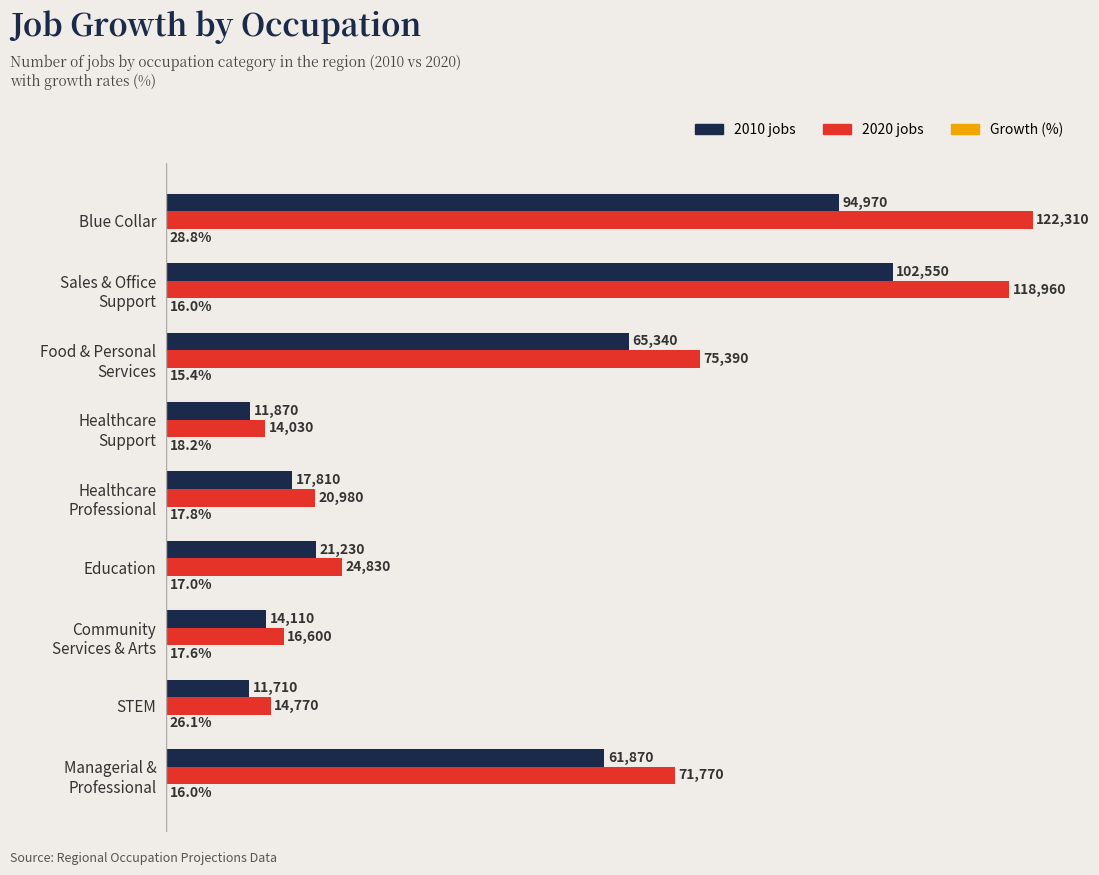

Which series has the largest total across all categories?

2020 jobs